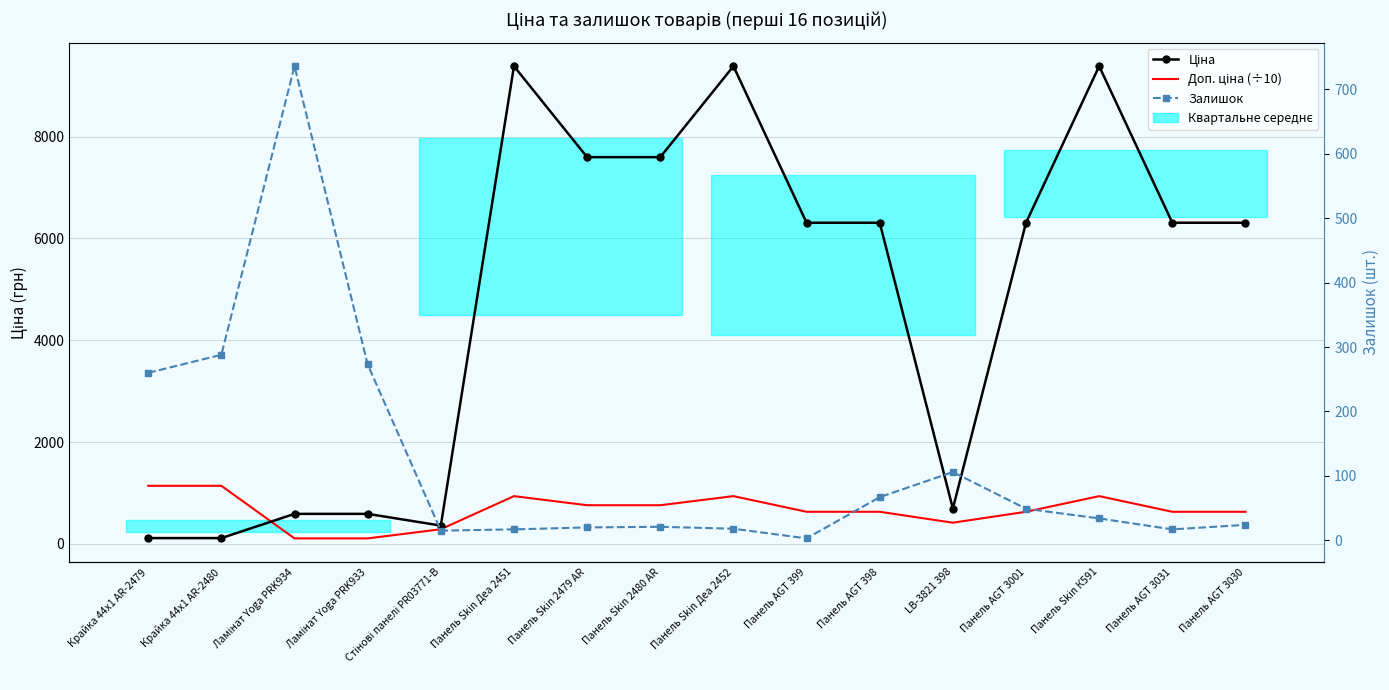

True or false: Доп. ціна (÷10) and Ціна intersect in this chart.

True